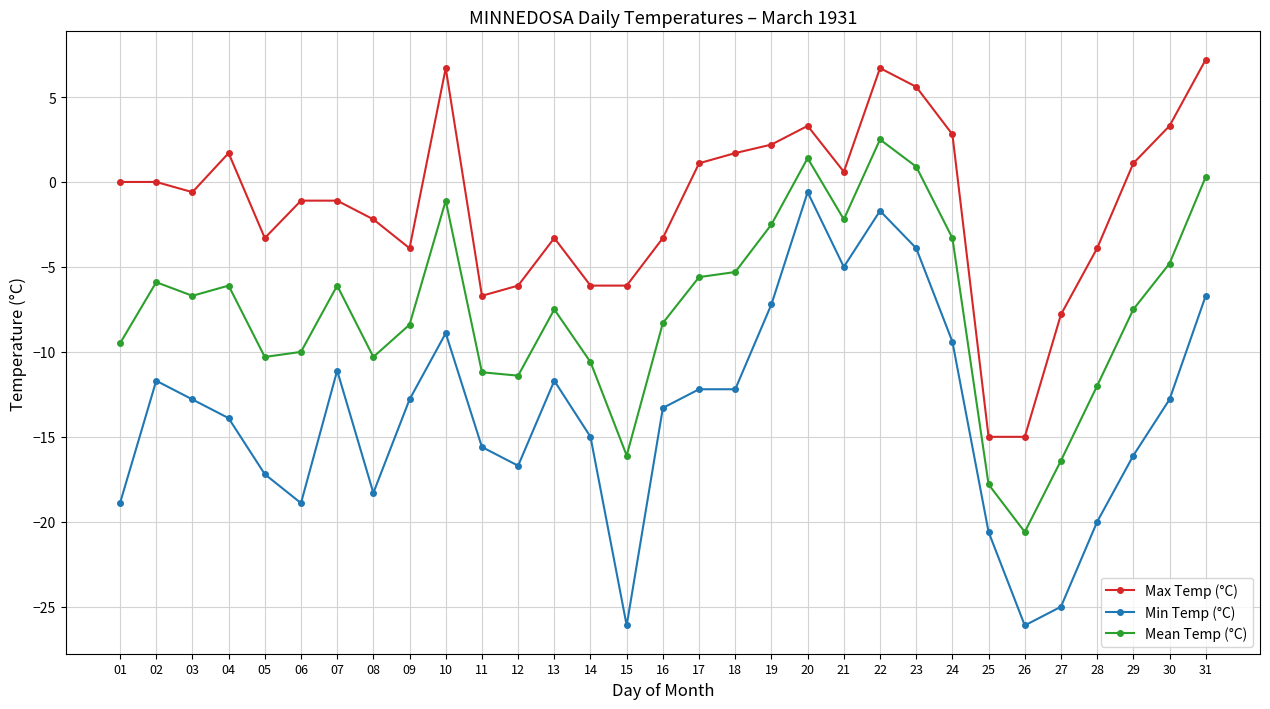

What is the total value across all series at 30?

-14.3